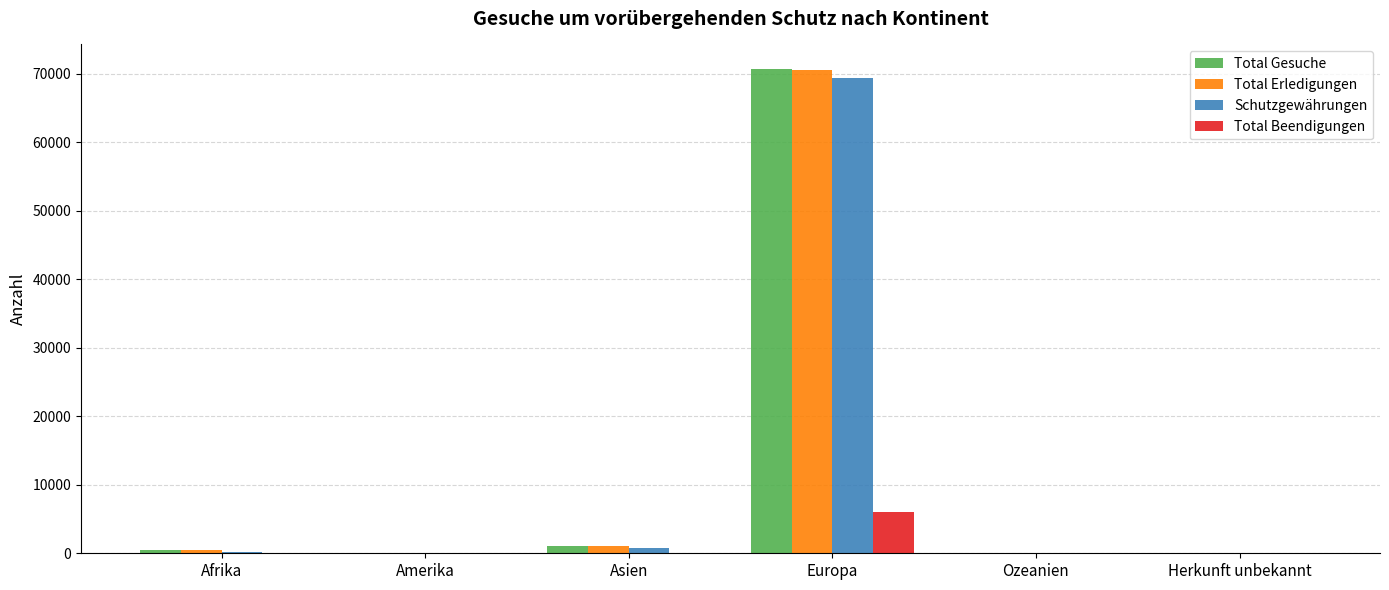

What is the sum of all Total Erledigungen values?

72156